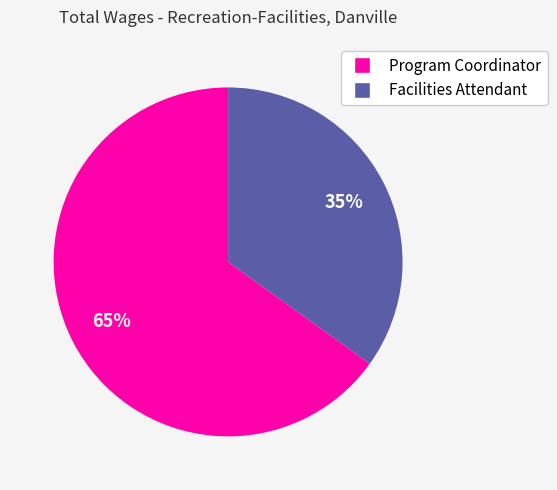

Is there any slice that represents more than half of the pie?

Yes